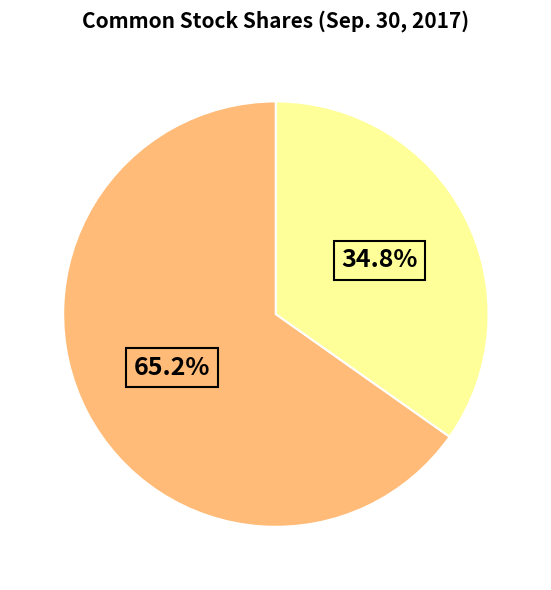

Is there a majority slice in this chart?

Yes